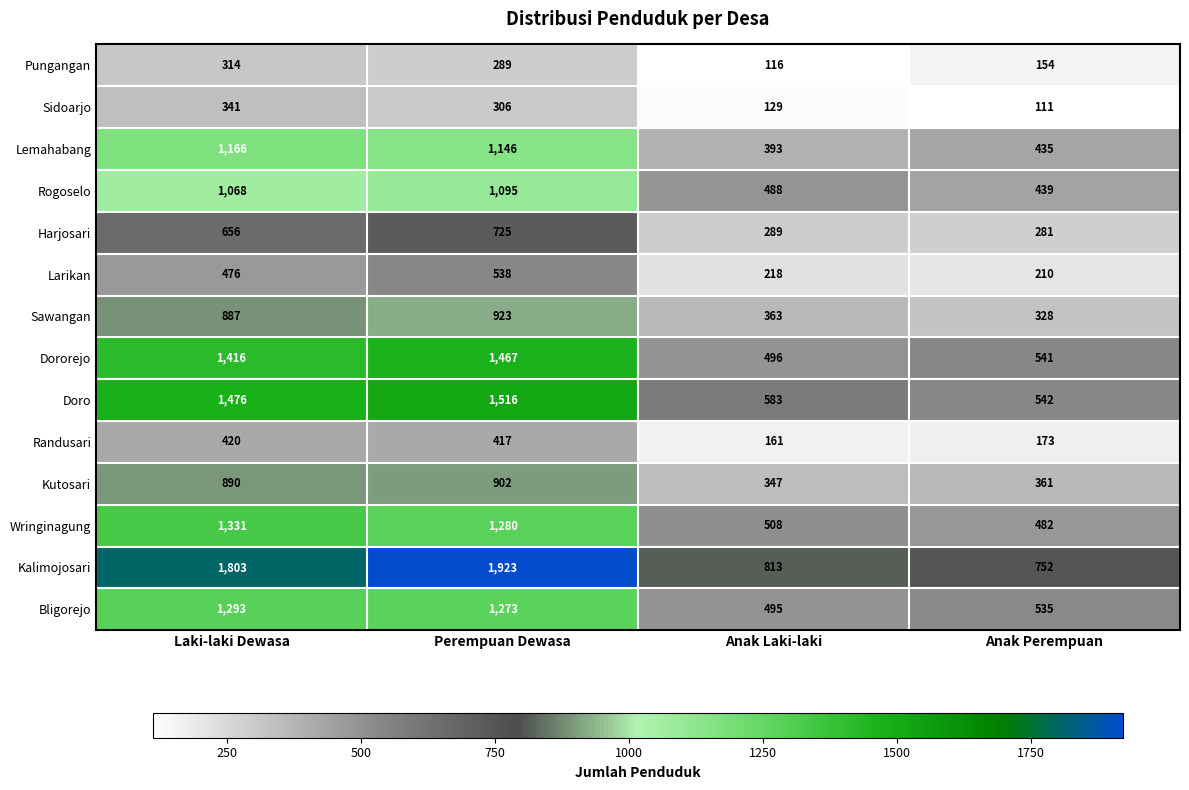

List the labels in order of Doro value, largest first.

Perempuan Dewasa, Laki-laki Dewasa, Anak Laki-laki, Anak Perempuan